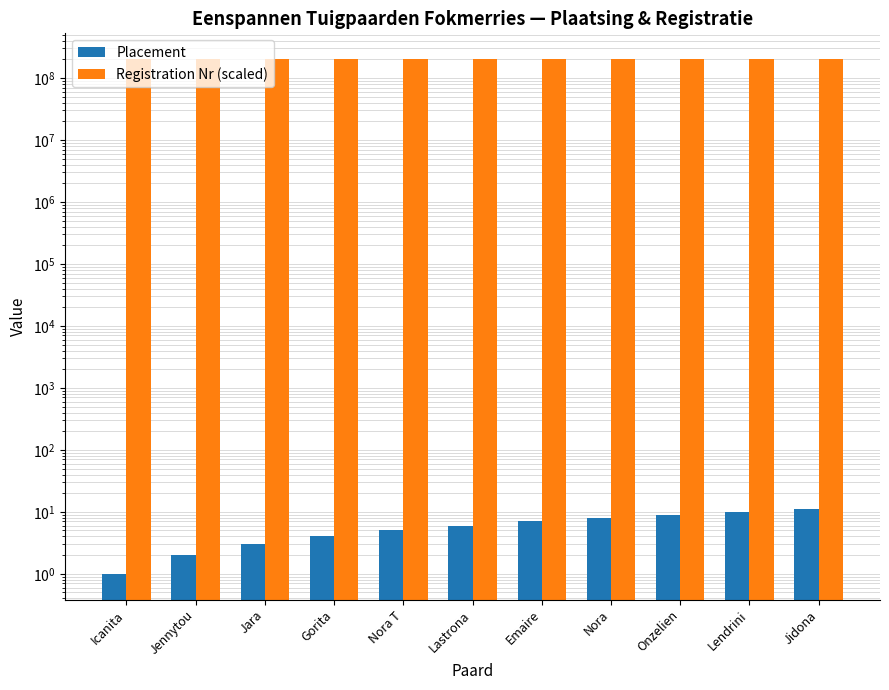

The Placement series shows 2 at Nora T. True or false?

False